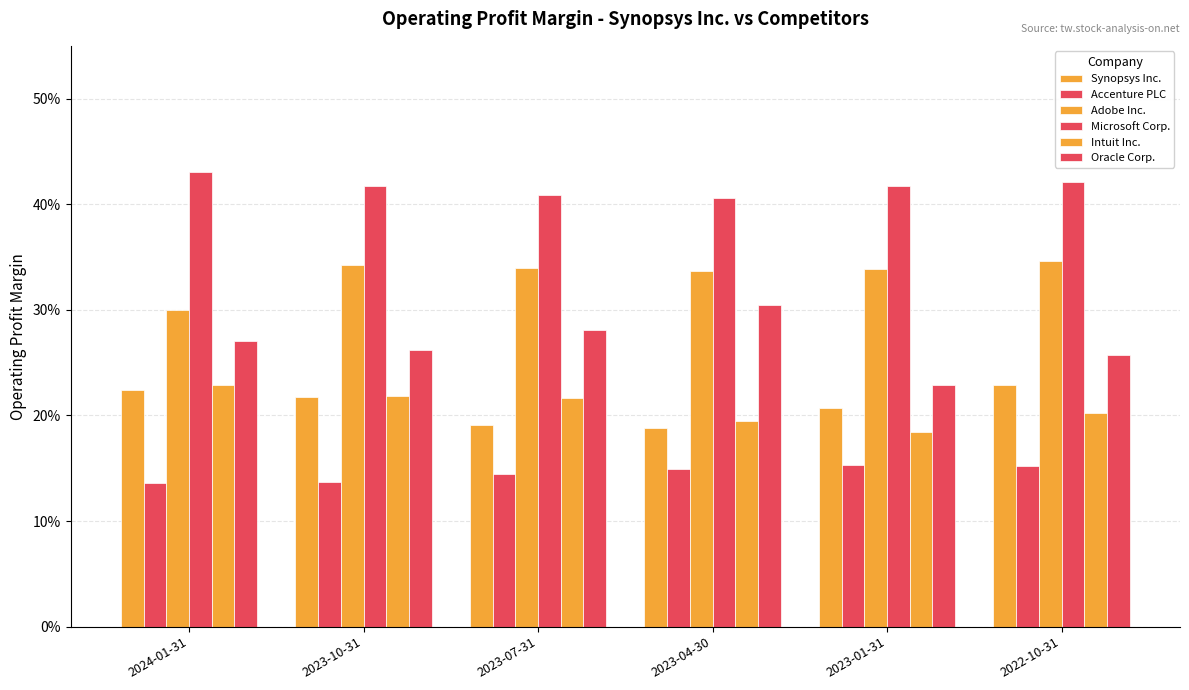

What is the maximum value for Oracle Corp.?

0.3